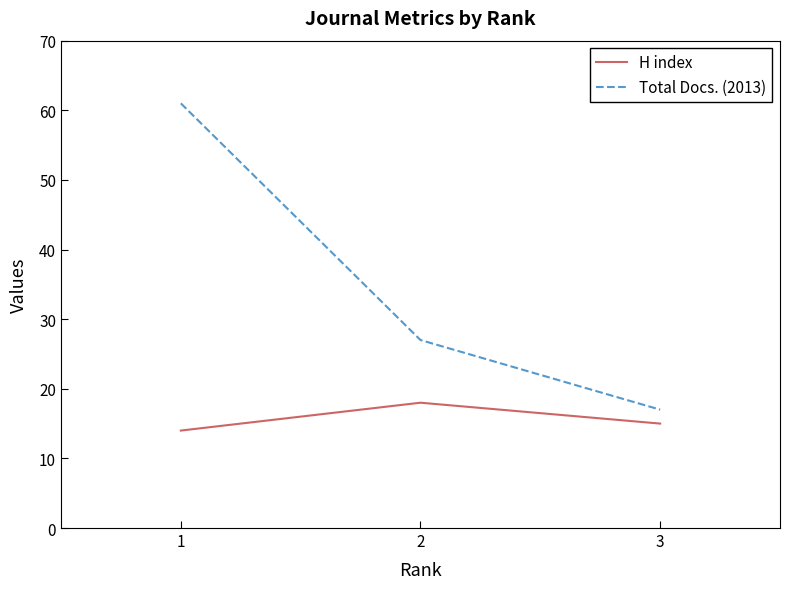

The value of Total Docs. (2013) at 2 is 42. True or false?

False